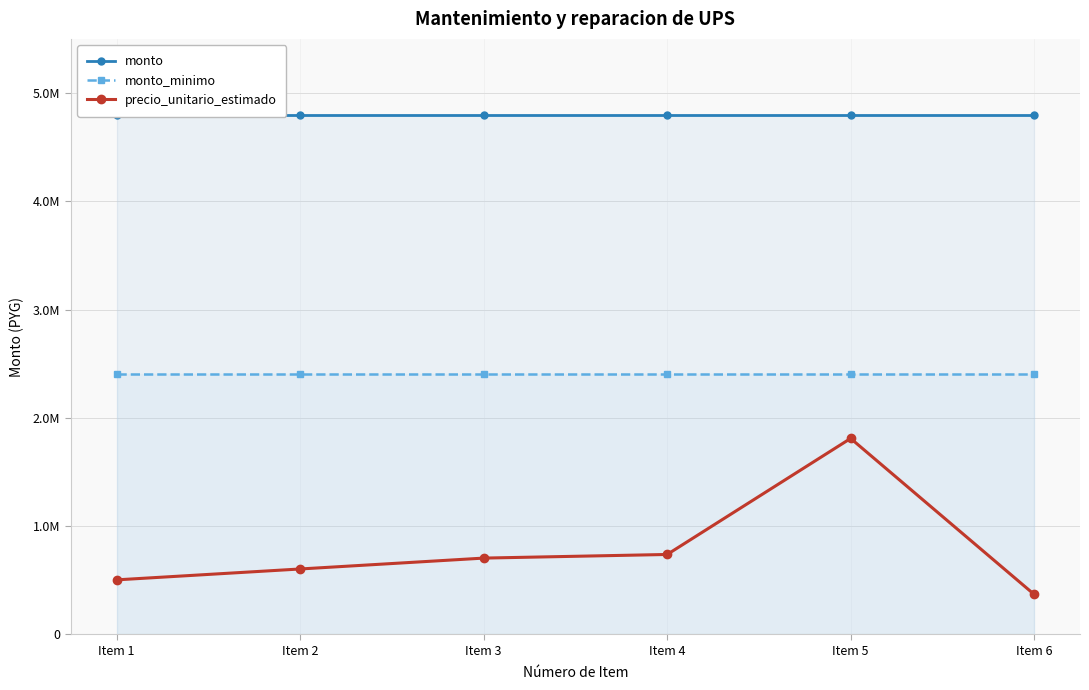

Which category has the lowest value in the monto series?

Item 1